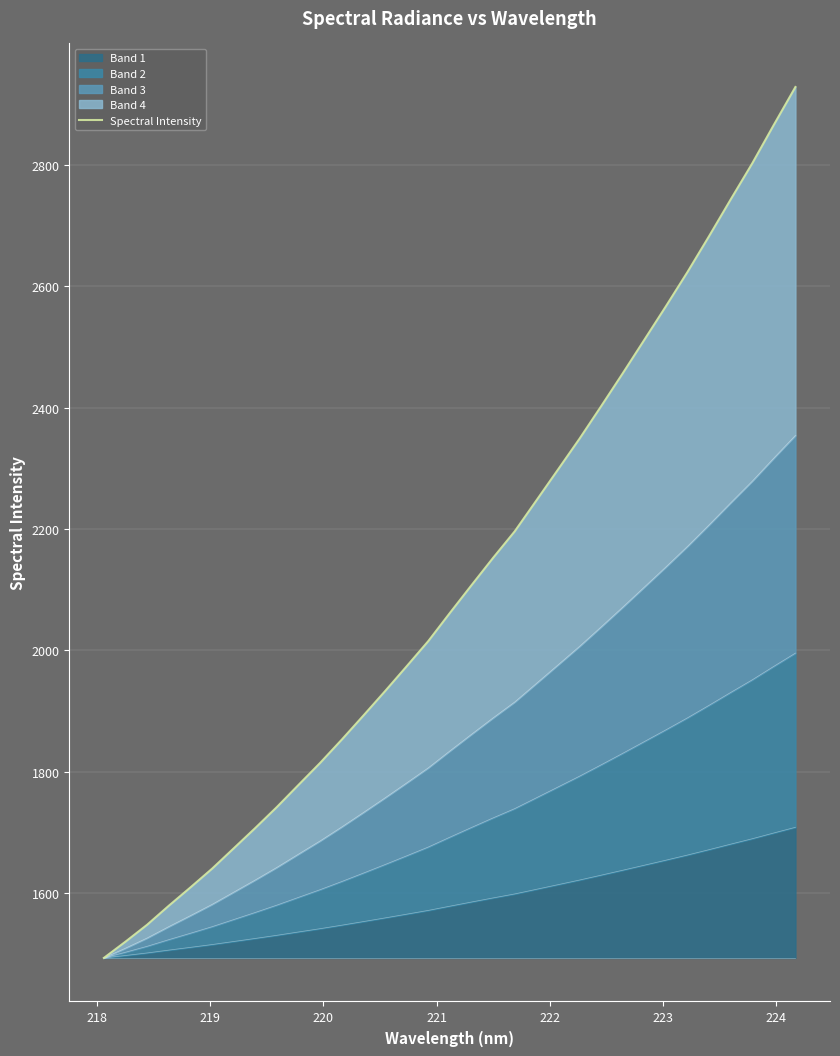

What is the lowest value of the Band 1 series?

1493.4